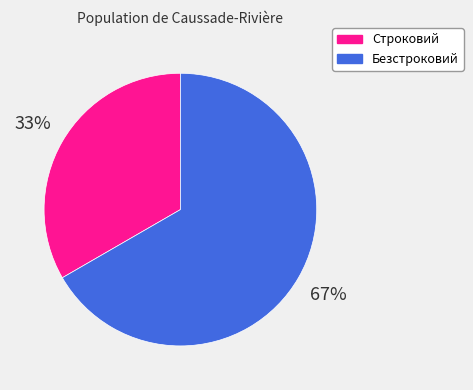

To the nearest percent, what is the average slice percentage?

50%